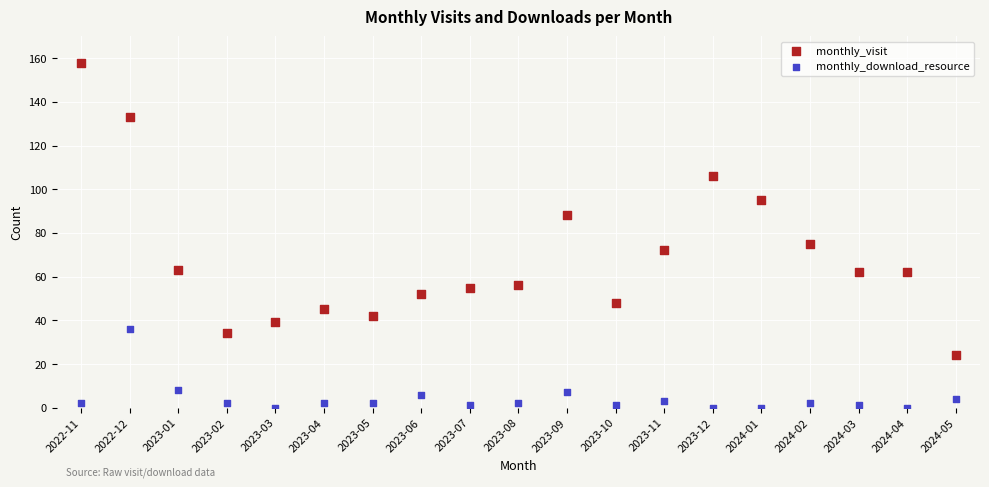

Which series reaches the minimum Y coordinate?

monthly_download_resource